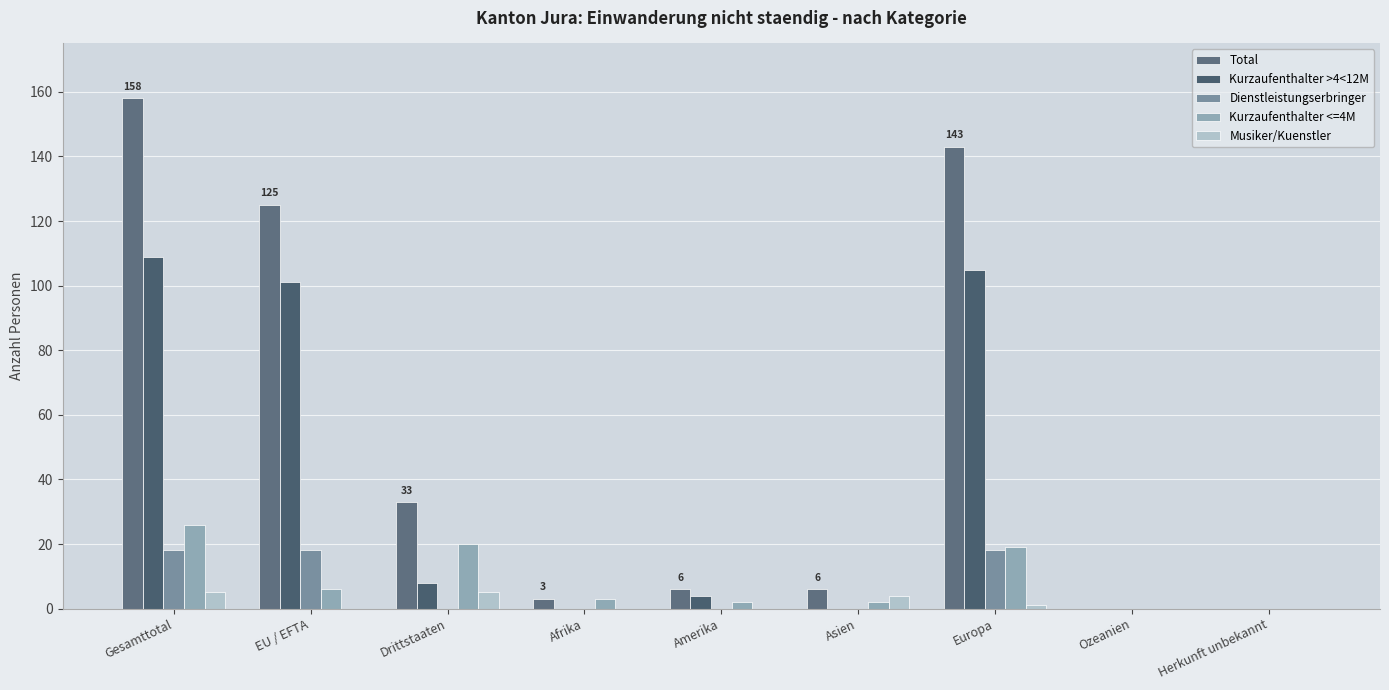

Which series has the largest range (max minus min)?

Total